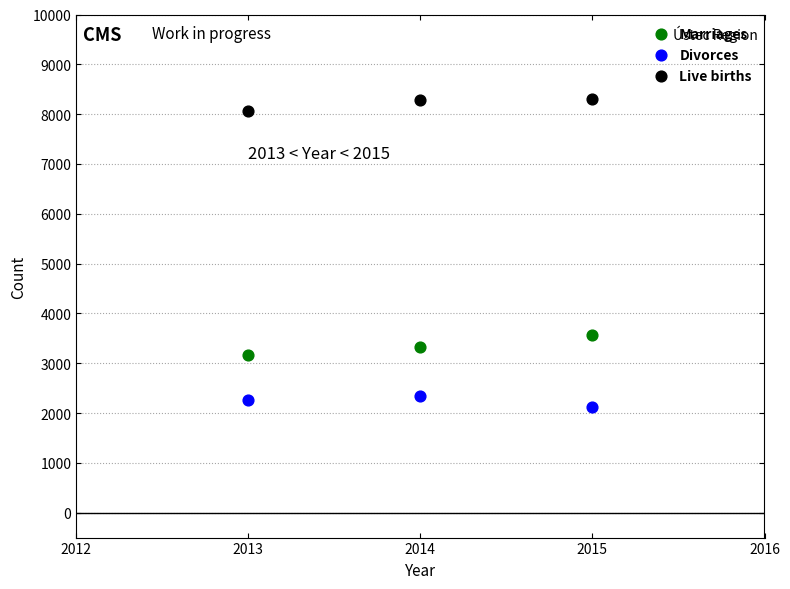

Across all data points, what is the average X value?

2014